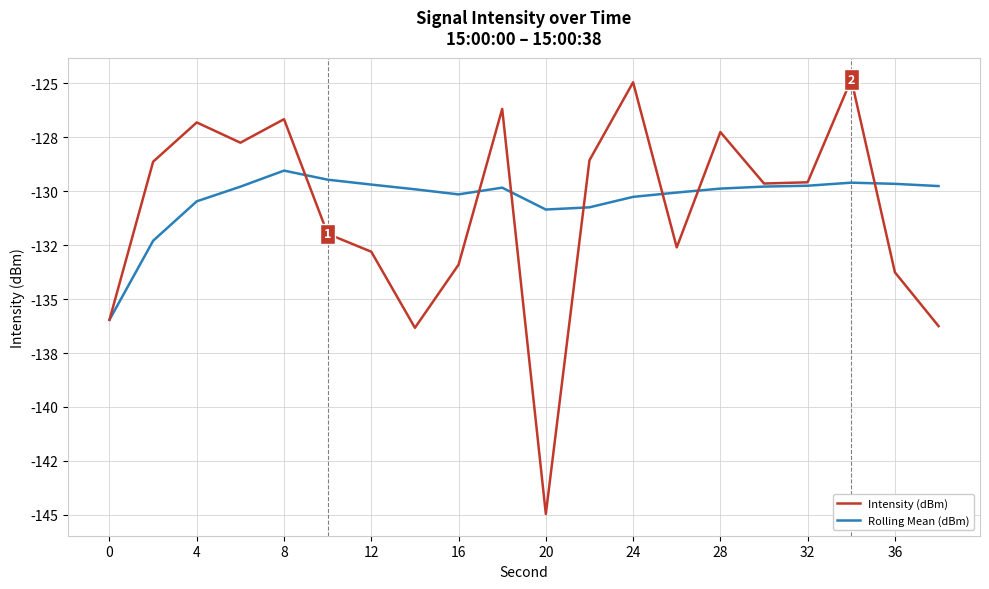

What are all the series names shown in the legend?

Intensity (dBm), Rolling Mean (dBm)